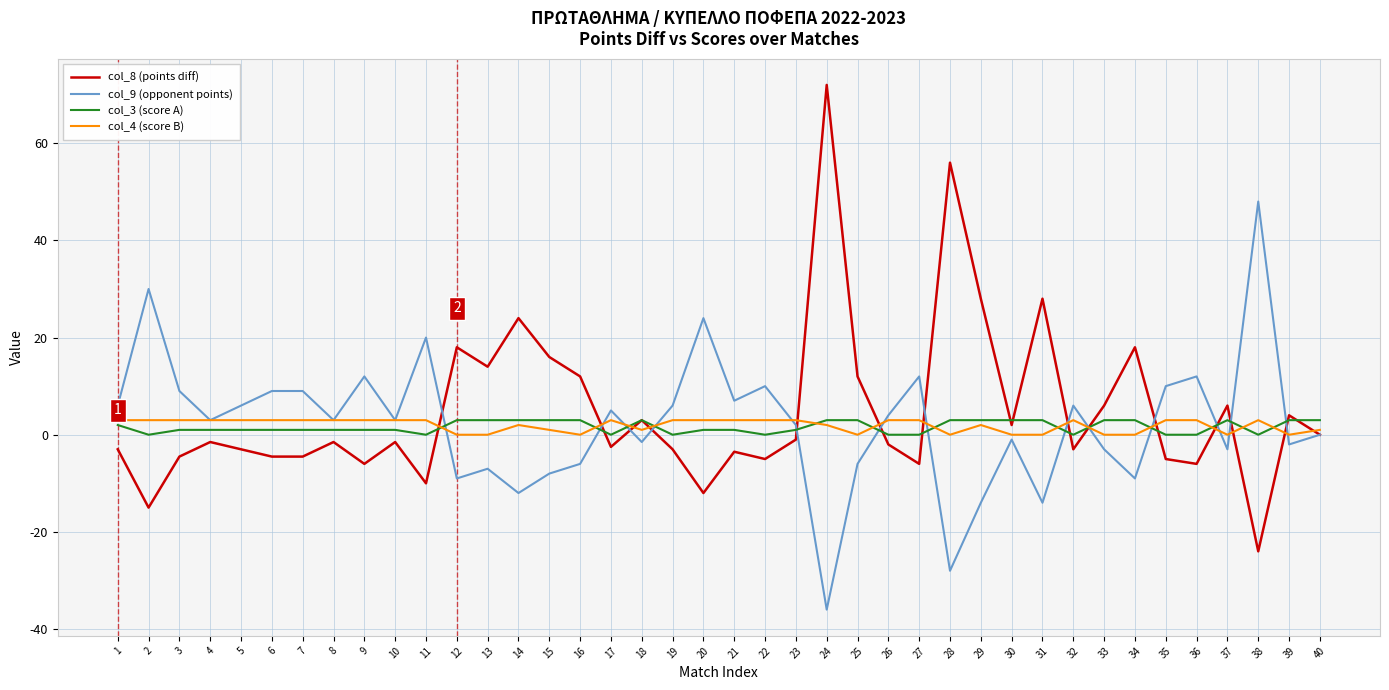

Which series has the largest total across all categories?

col_8 (points diff)